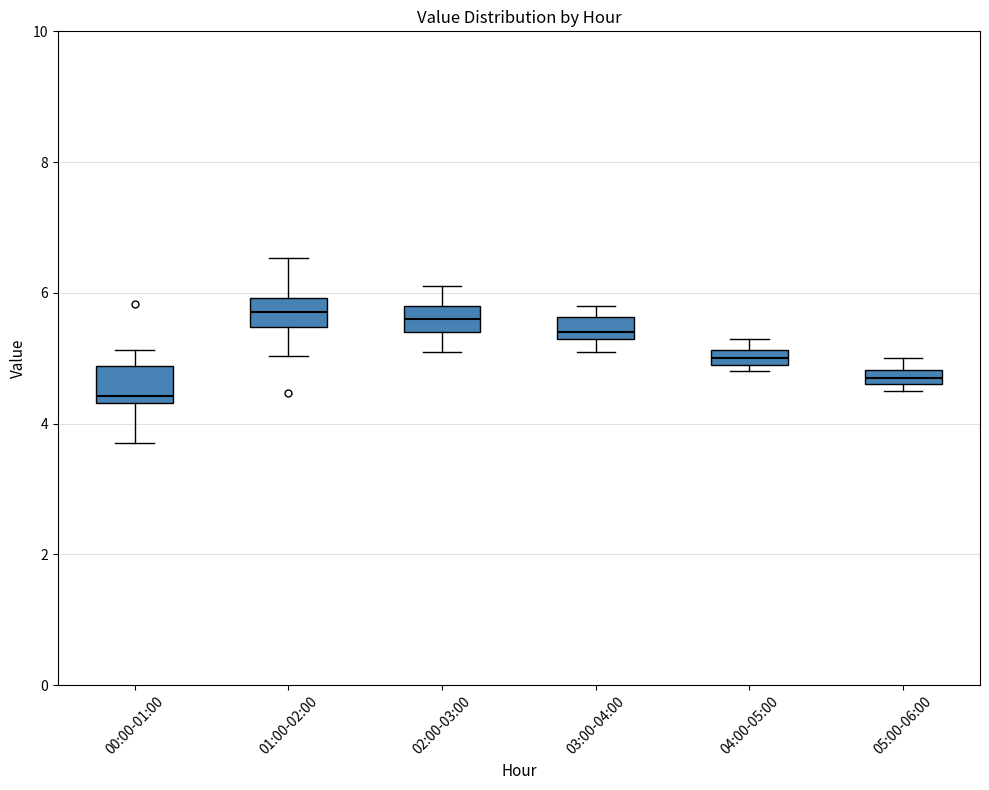

Which box's median line is the lowest?

00:00-01:00